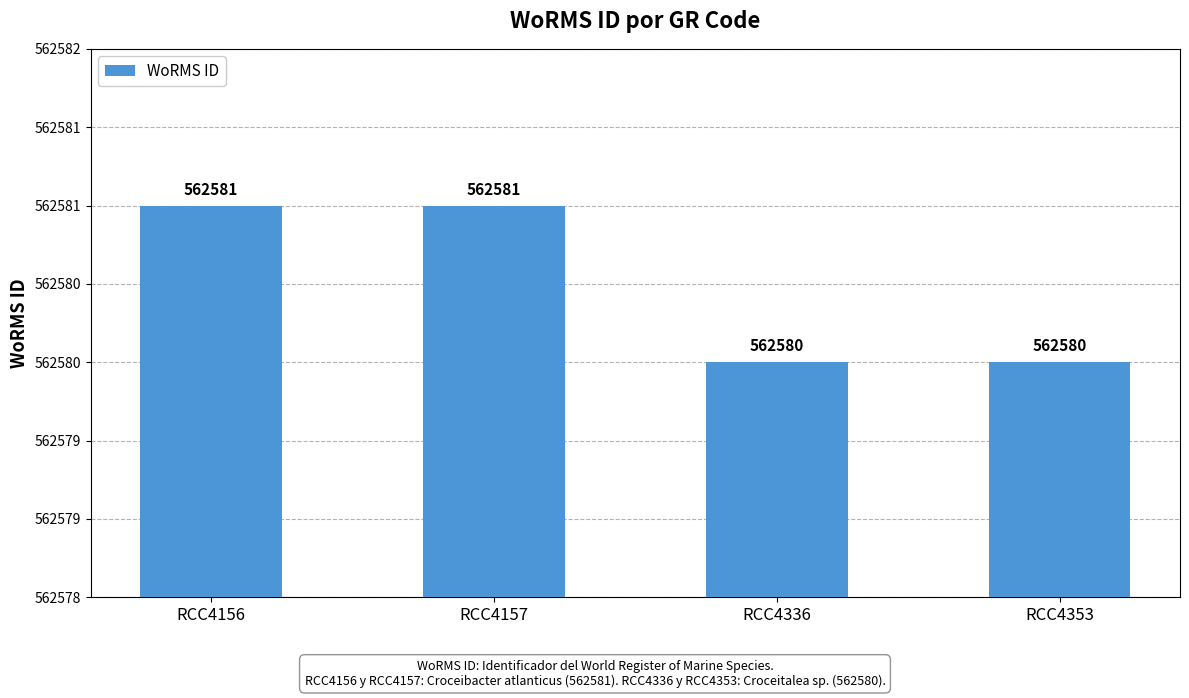

Are the bars horizontal?

No